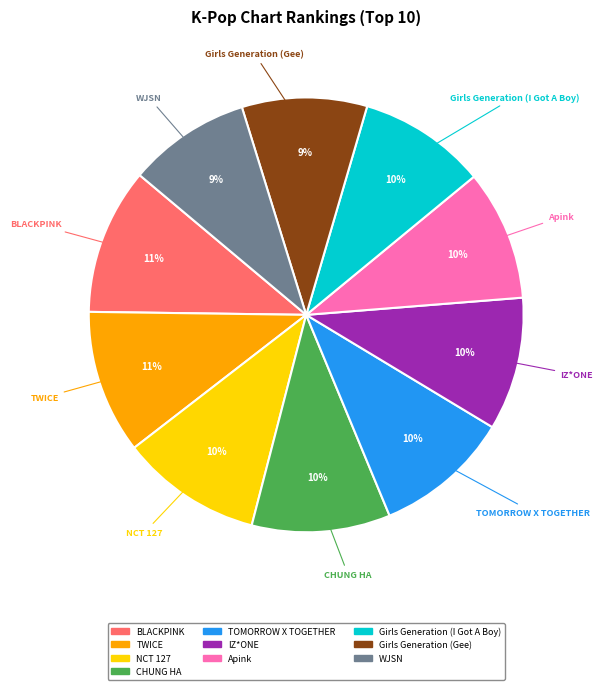

Is there any slice that represents more than half of the pie?

No